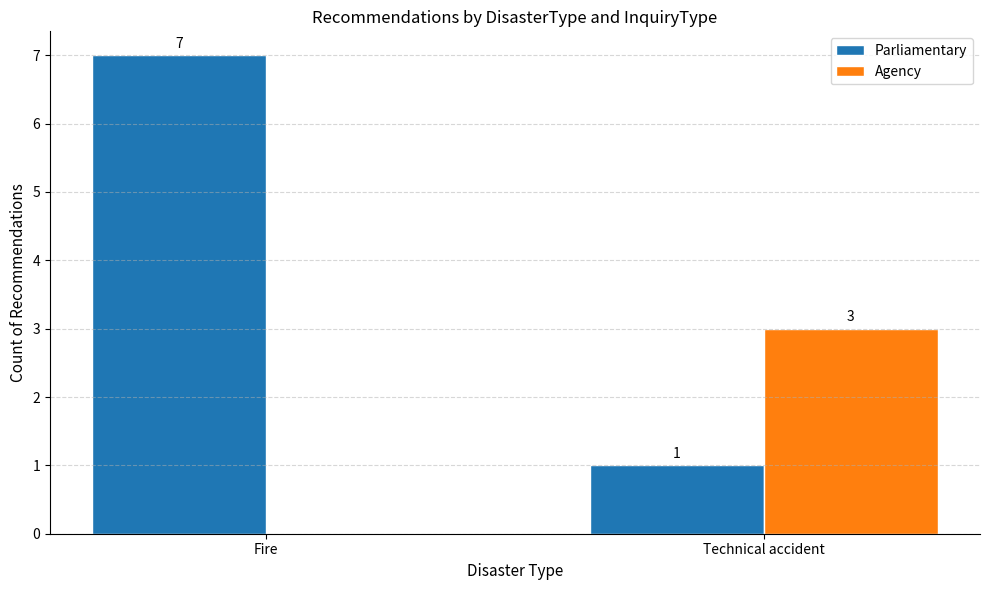

What is the sum of the Agency values at Technical accident and Fire?

3